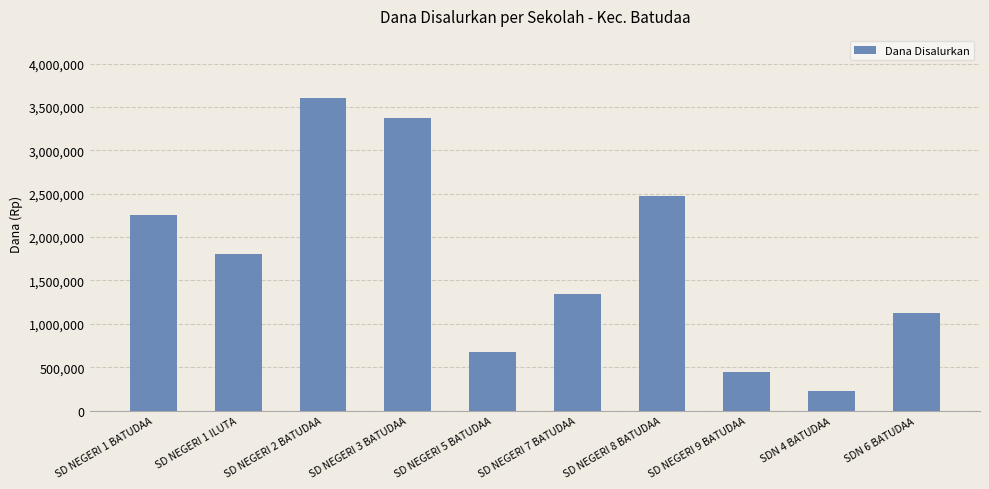

The value at SDN 6 BATUDAA is 1125000. True or false?

True